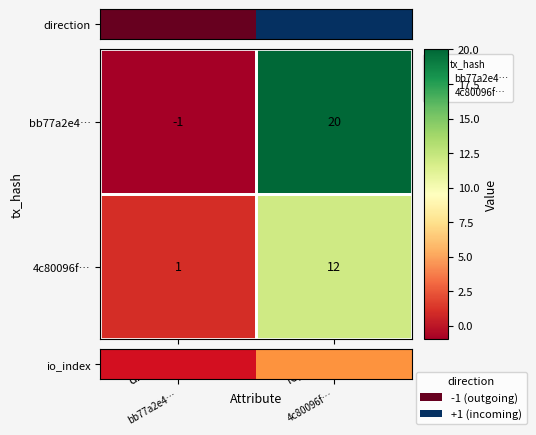

Rank the series by their maximum value, from lowest to highest.

4c80096f…, bb77a2e4…